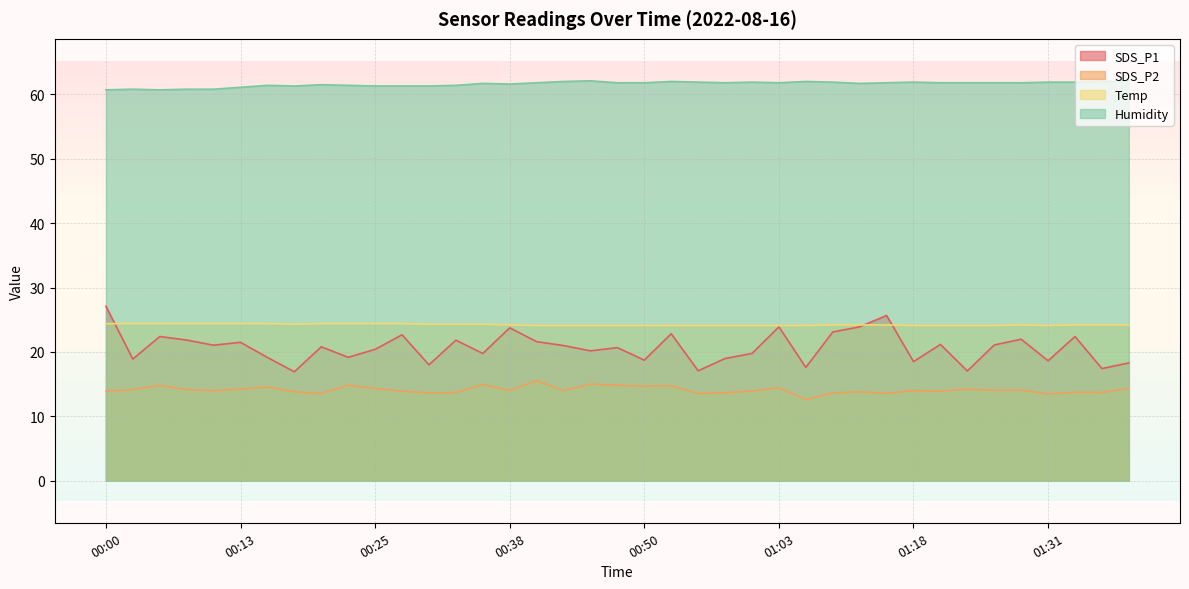

Which series has the widest spread of values?

SDS_P1